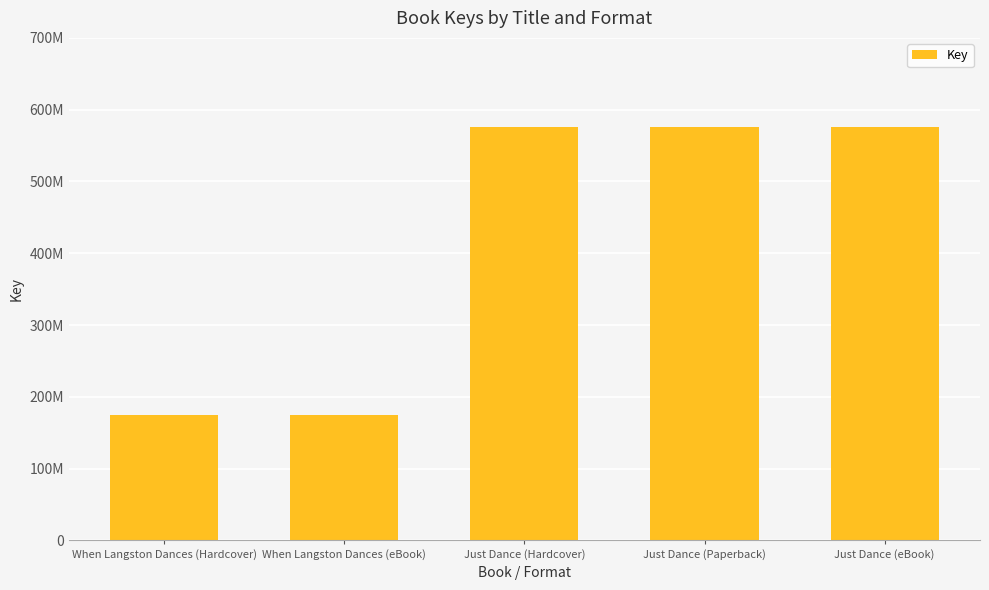

What is the minimum value shown in the chart?

175162764